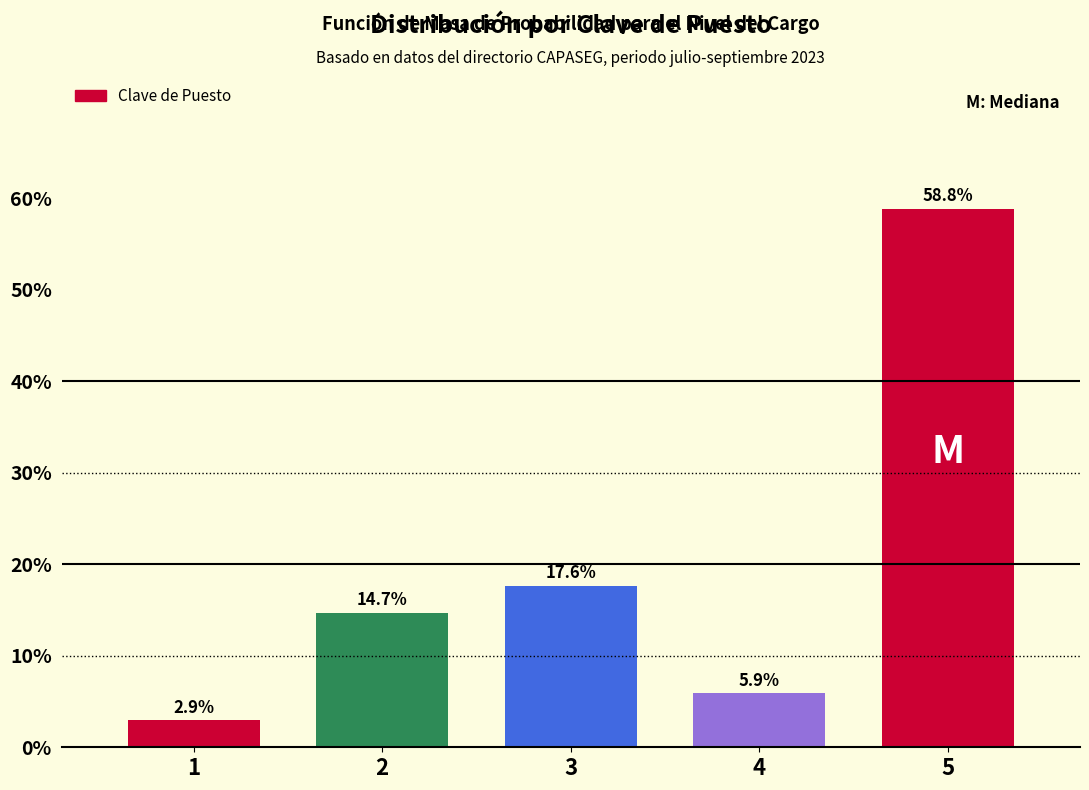

Reading left to right, extract all data points from this chart.

1=2.9	2=14.7	3=17.6	4=5.9	5=58.8